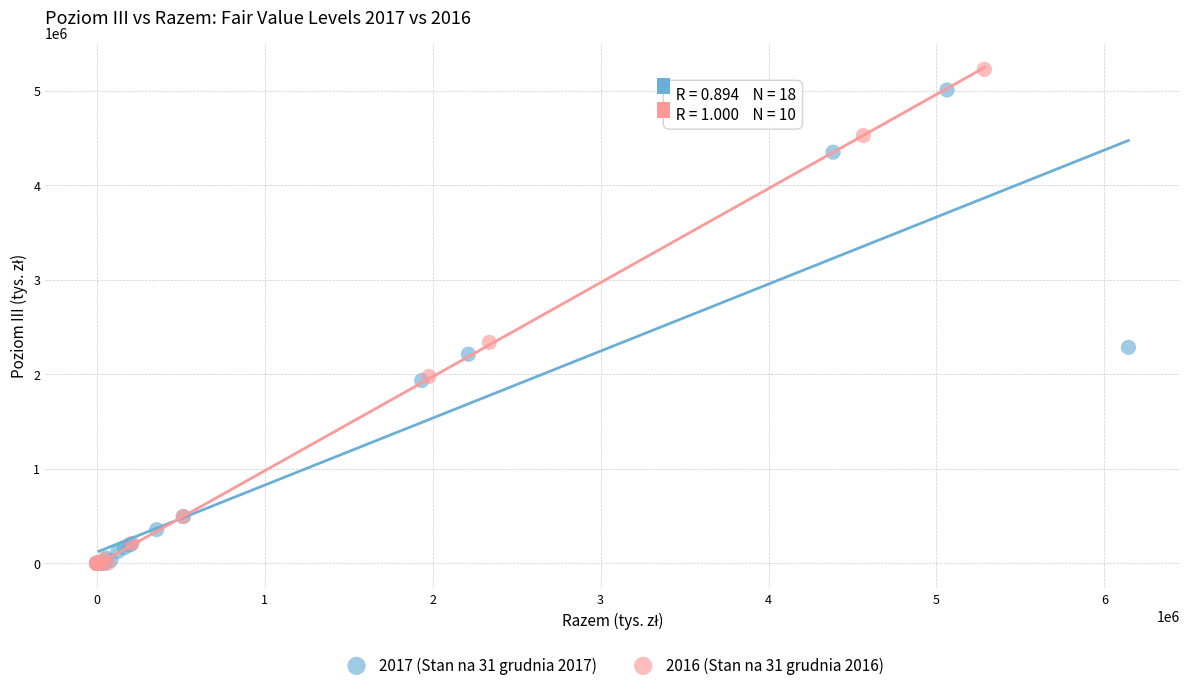

Which series has the widest spread of Y values?

2016 (Stan na 31 grudnia 2016)